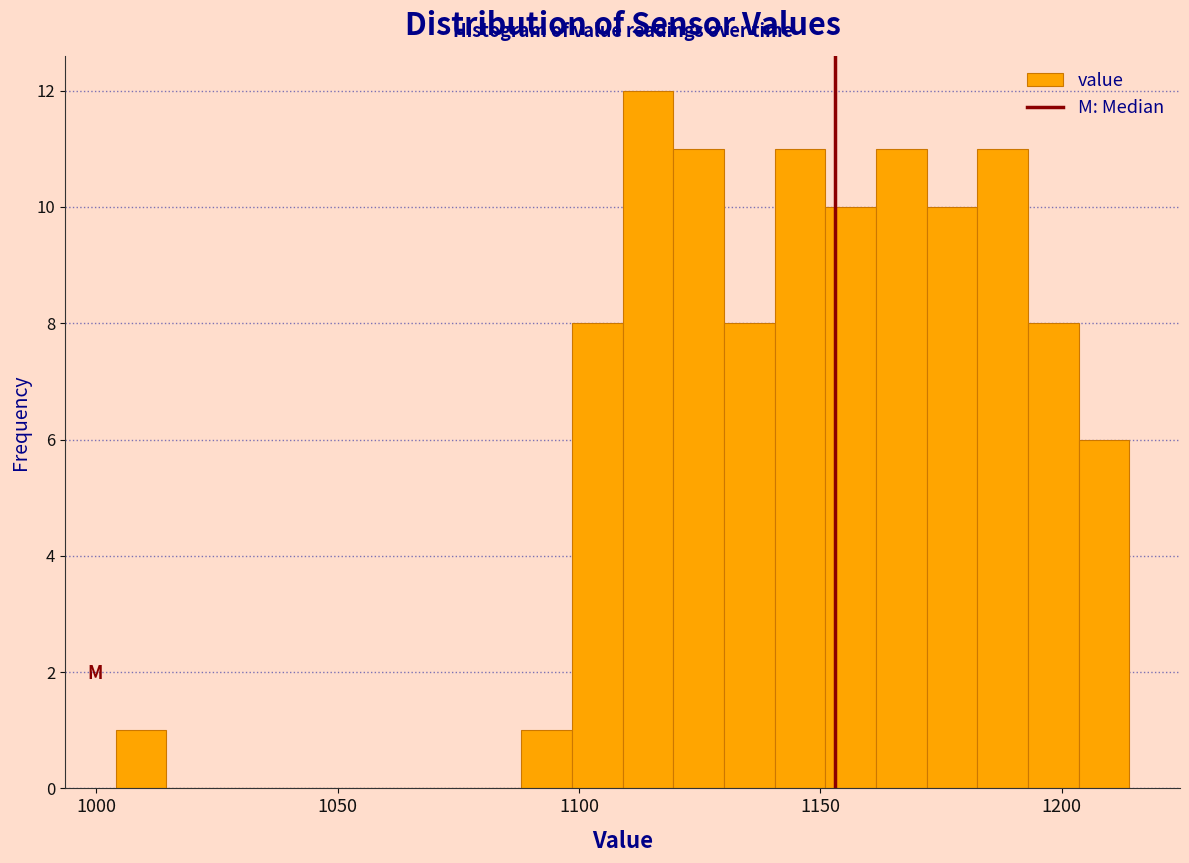

Around what value on the x-axis is the tallest bar? Give the approximate position of its centre, as read against the axis.

1115